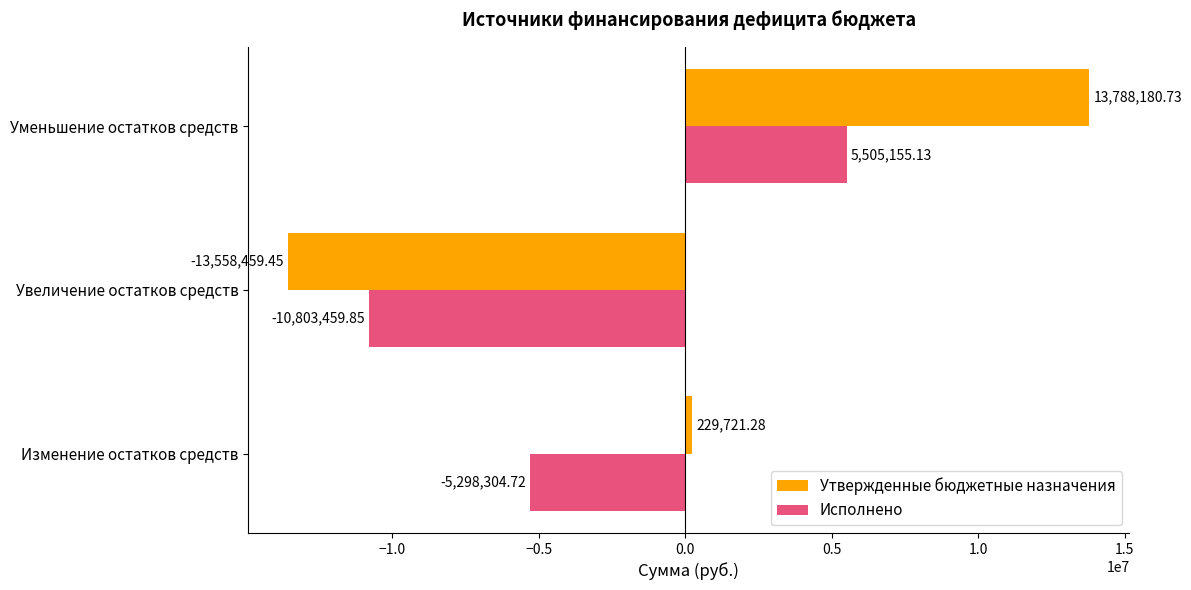

What is the minimum value for Утвержденные бюджетные назначения?

-13558459.4